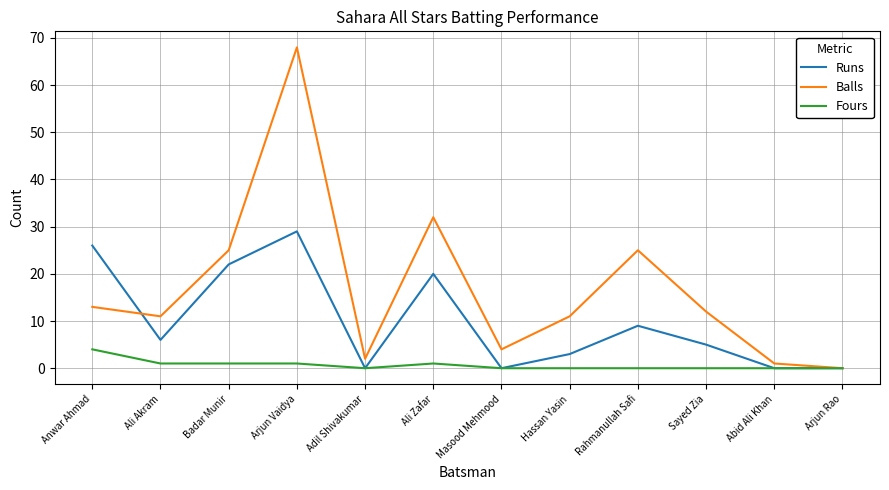

The Balls series shows 68 at Arjun Vaidya. True or false?

True